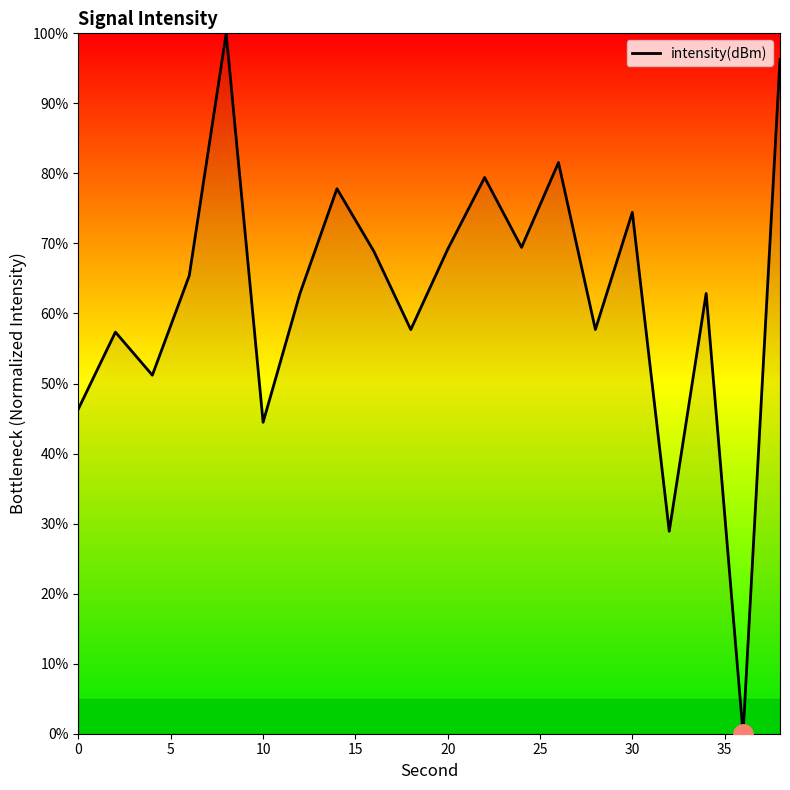

What is the maximum value shown in the chart?

100.0